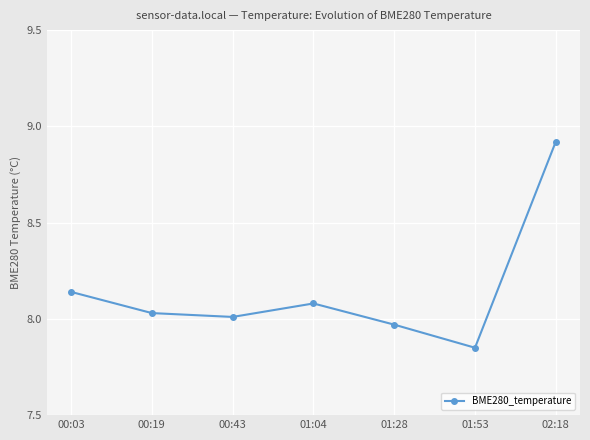

Between 02:18 and 00:43, which is larger?

02:18